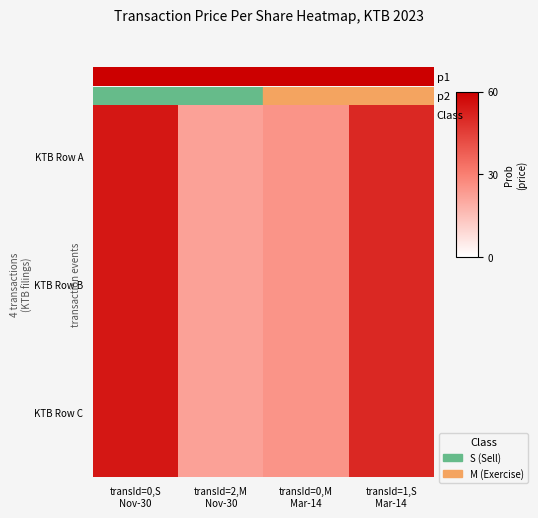

At which category is the sum across all series the highest?

transId=0,S
Nov-30